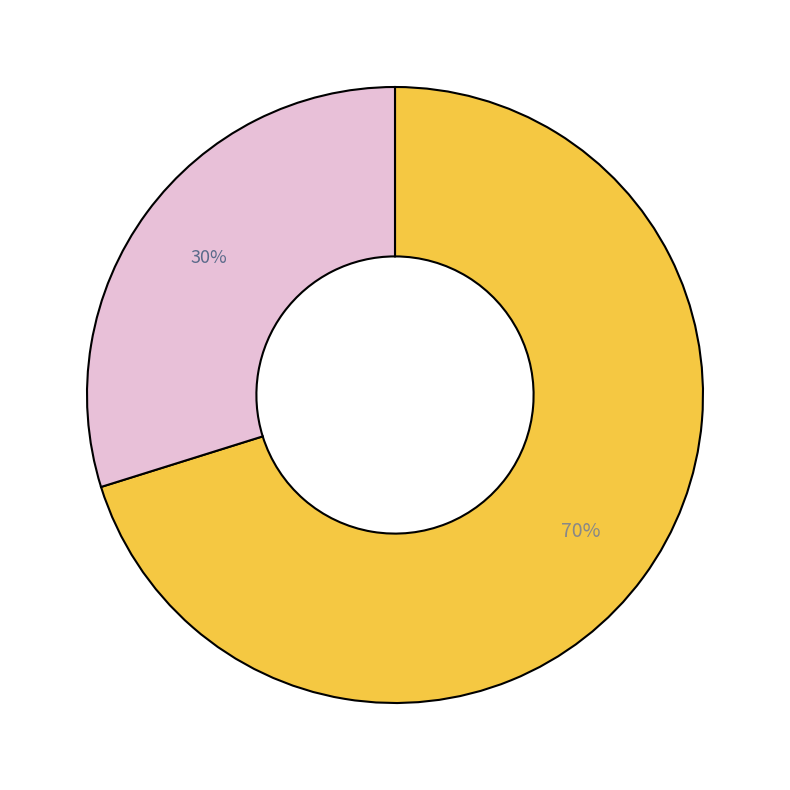

Is there any slice that represents more than half of the pie?

Yes